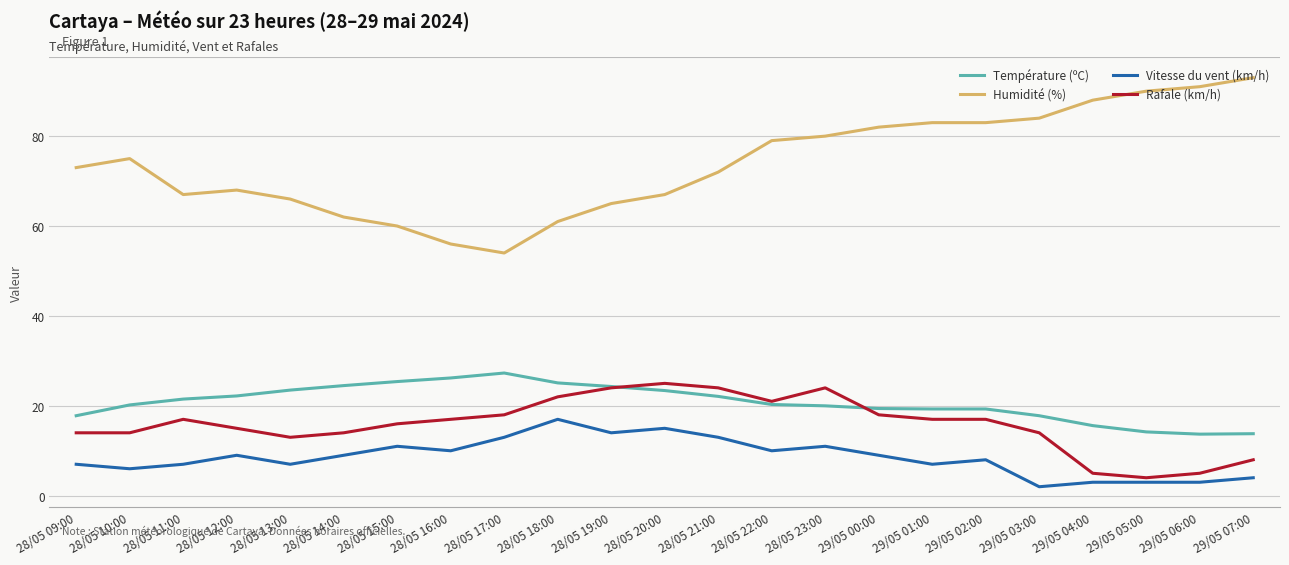

Which series has the largest total across all categories?

Humidité (%)